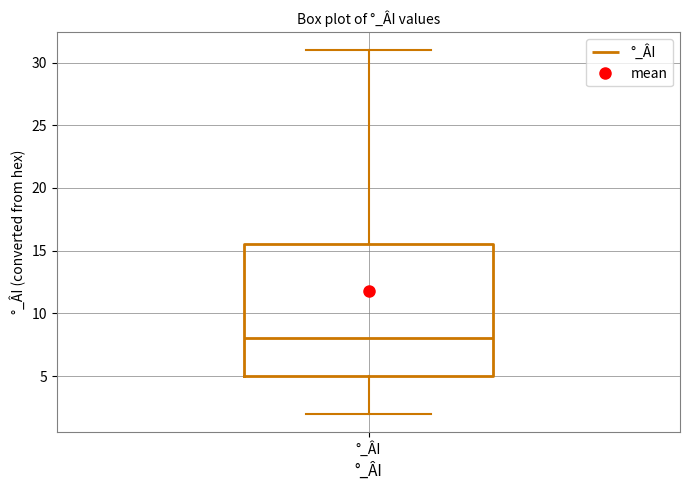

Transcribe this box plot: give where the median line is, the range the box spans, and where the two whiskers end, as read against the y-axis. The values are not printed on the chart, so give them approximately, as read against the axis.

median 8.0, box 5.0 to 15.5, whiskers 2.0 to 31.0